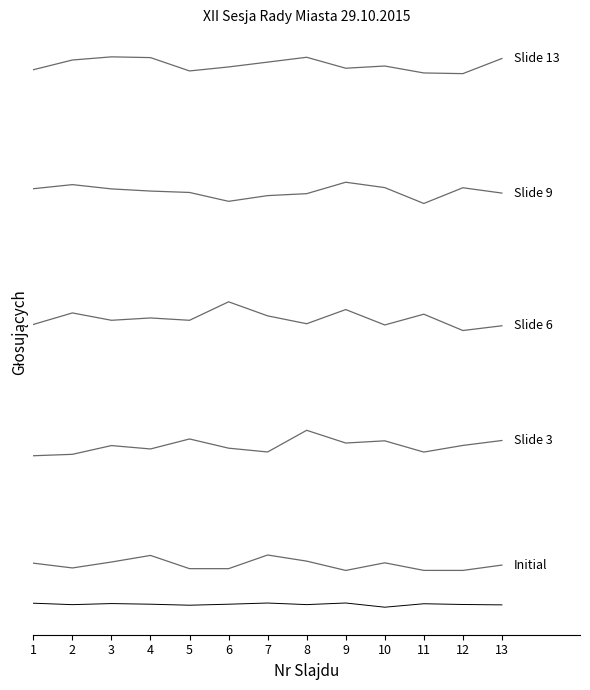

Between 9 and 10, which is larger?

10